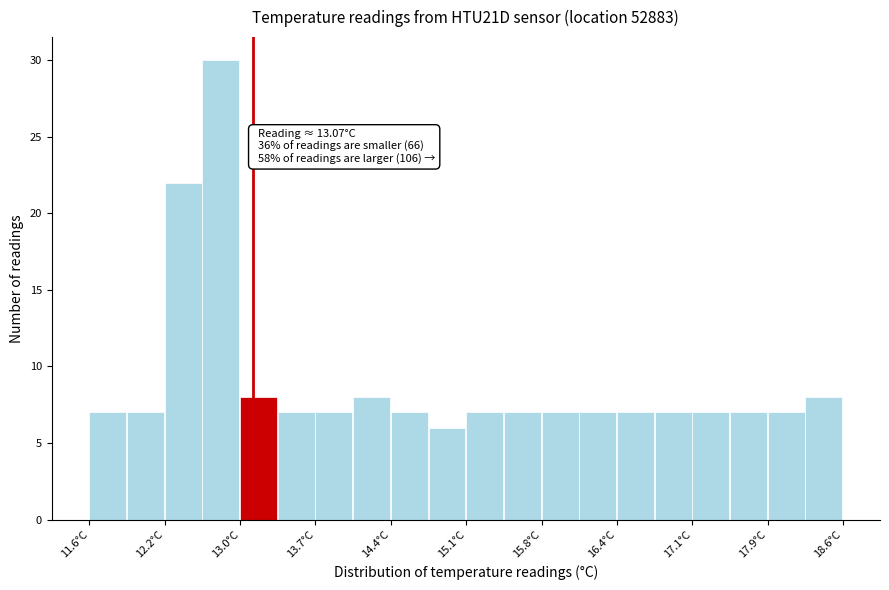

Read against the x-axis, roughly where is the centre of the tallest bar?

12.8